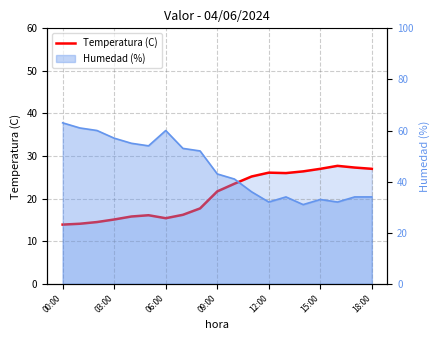

At which label does the data first exceed 21?

09:00